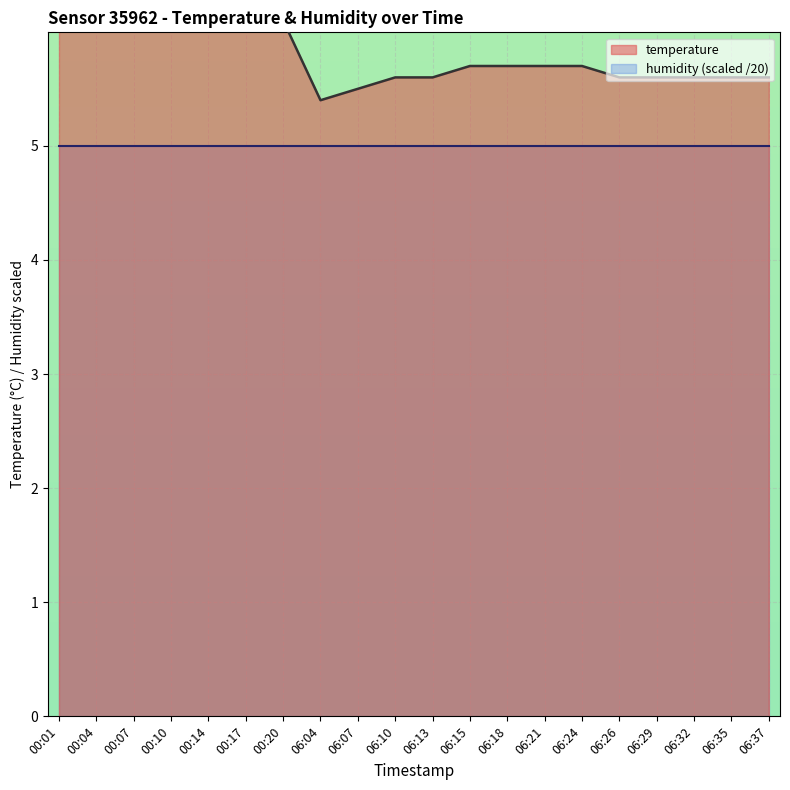

Rank the categories by value from highest to lowest.

00:01, 00:04, 00:07, 00:10, 00:14, 00:17, 00:20, 06:15, 06:18, 06:21, 06:24, 06:10, 06:13, 06:26, 06:29, 06:32, 06:35, 06:37, 06:07, 06:04